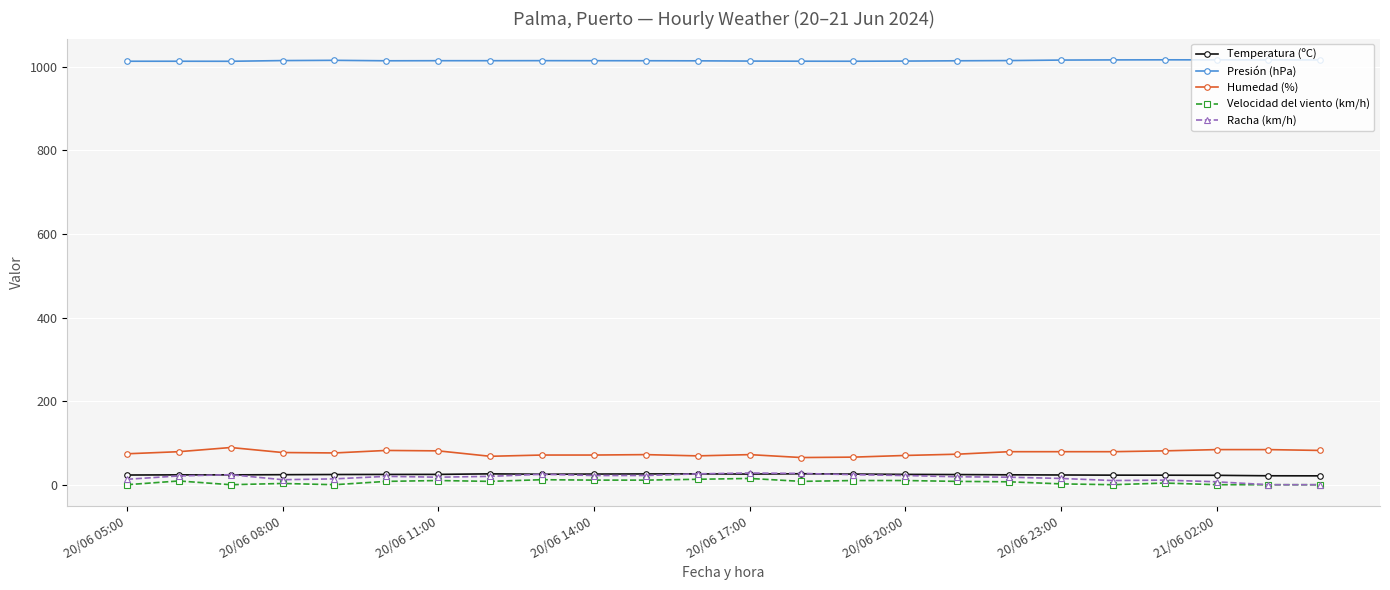

What is the value of the Presión (hPa) point at the 8th from the left?

1014.3